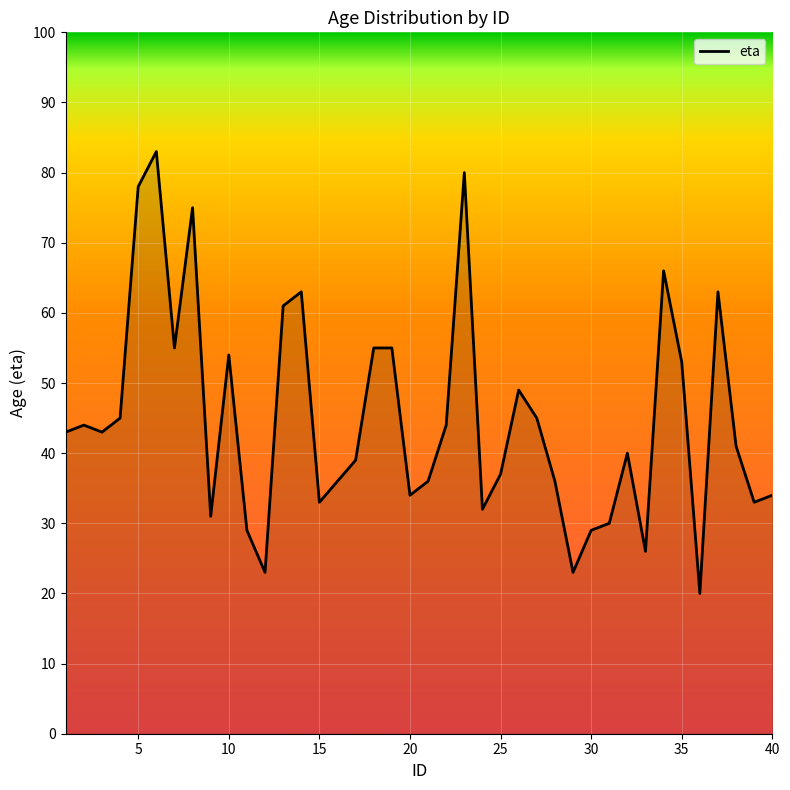

Does the chart have visible grid lines?

Yes